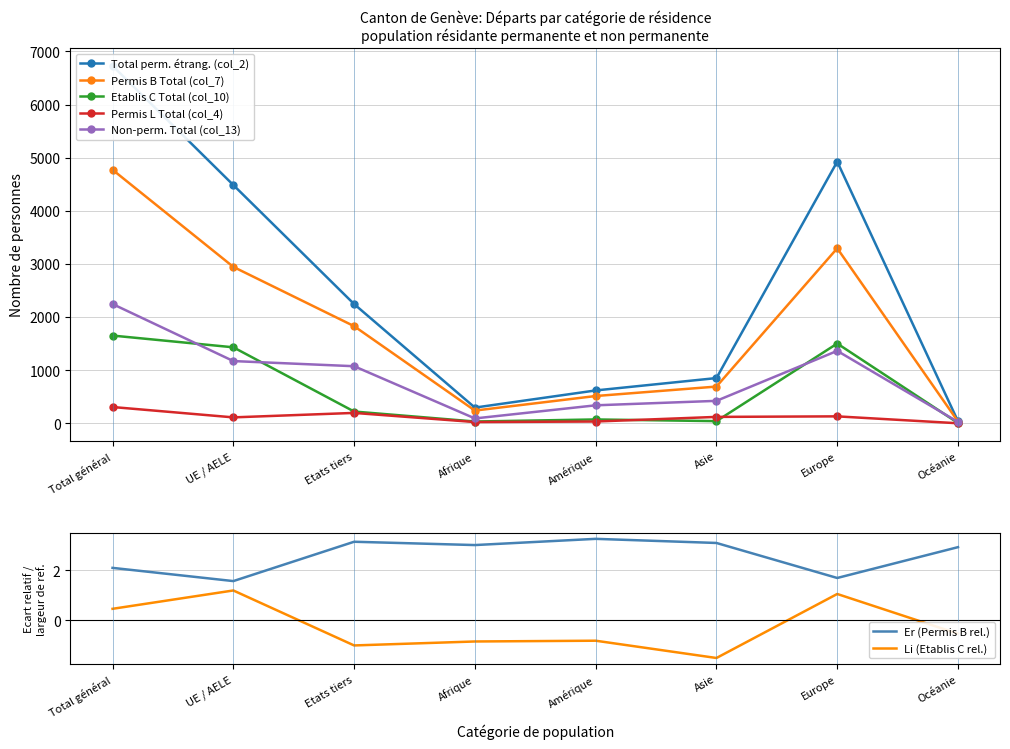

True or false: Non-perm. Total (col_13) and Etablis C Total (col_10) cross at least once.

True